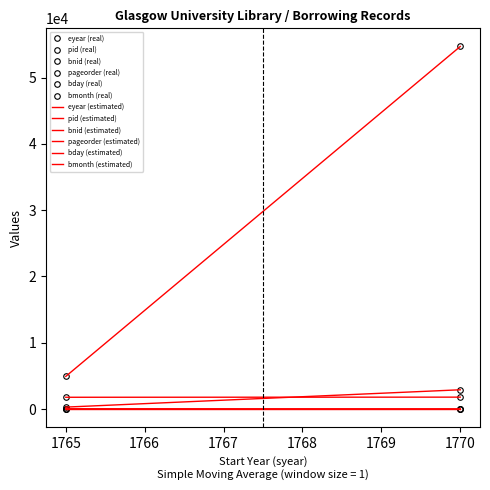

True or false: pageorder has a value of 25 at 1765.

True